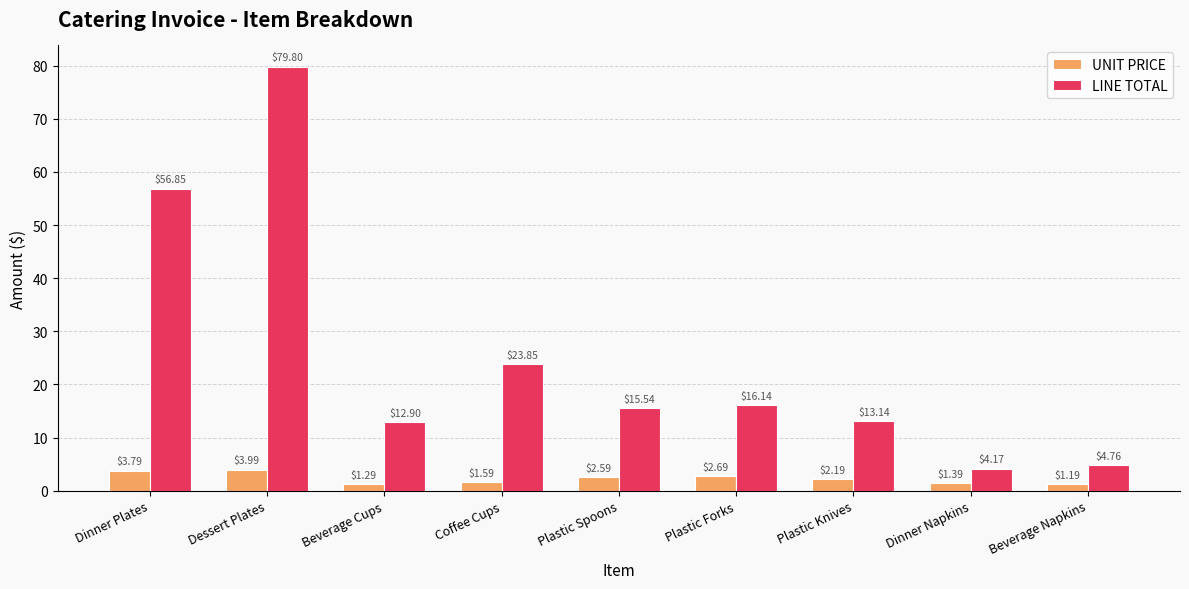

Which series has the widest spread of values?

LINE TOTAL